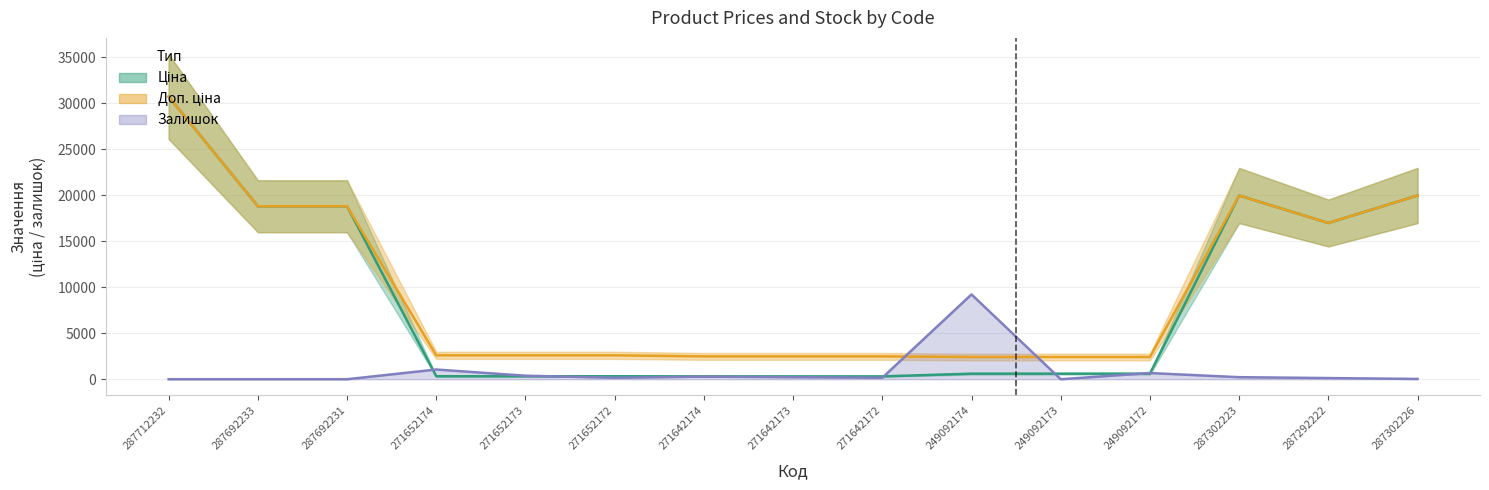

Which category has the highest value in the Доп. ціна series?

287712232